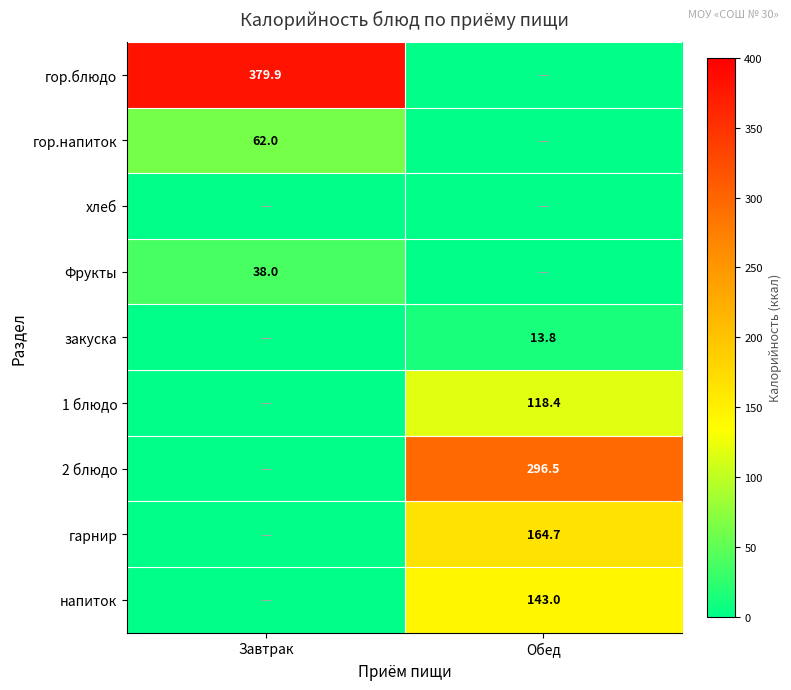

The value of Фрукты at Завтрак is 23.4. True or false?

False